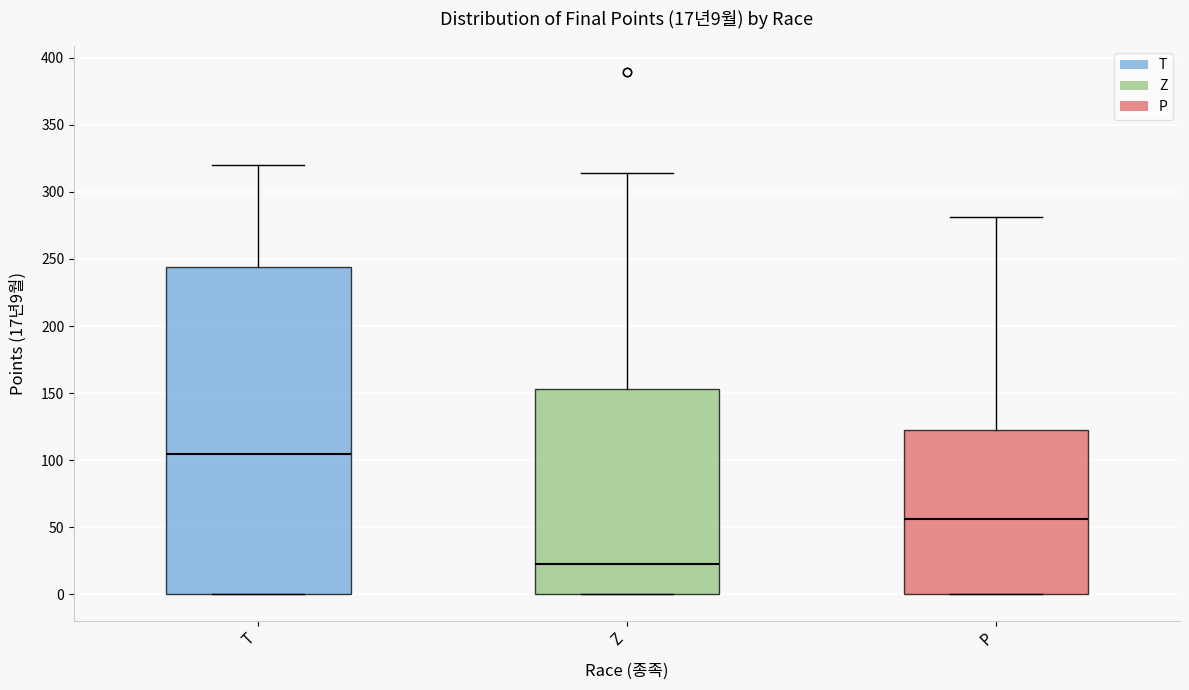

Which box's median line is the lowest?

Z